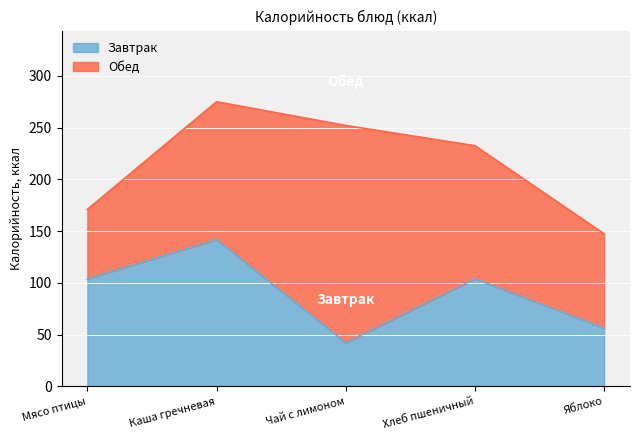

The value at Мясо птицы is 58.3. True or false?

False